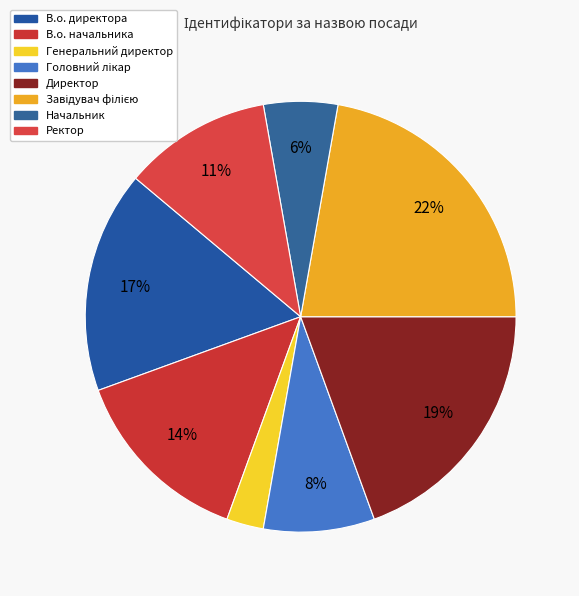

Does Начальник represent more than half of the total?

No